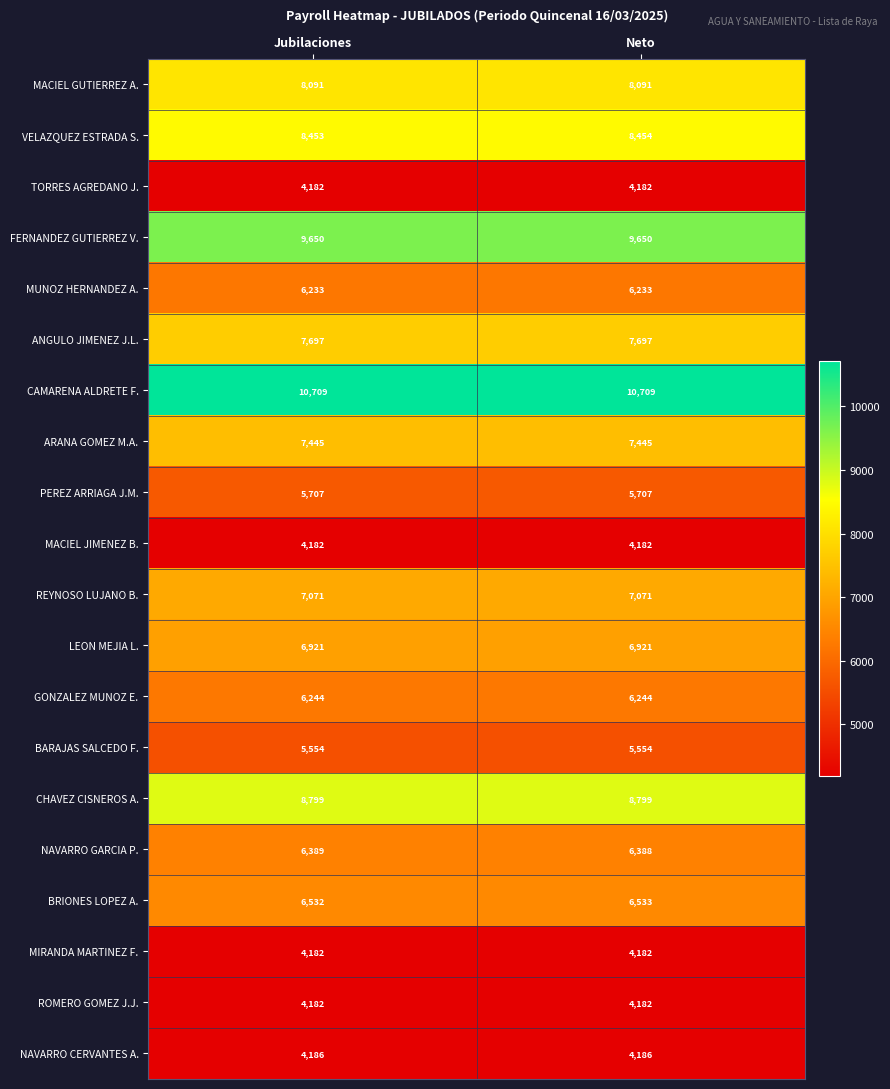

What is the average value of the BARAJAS SALCEDO F. series?

5554